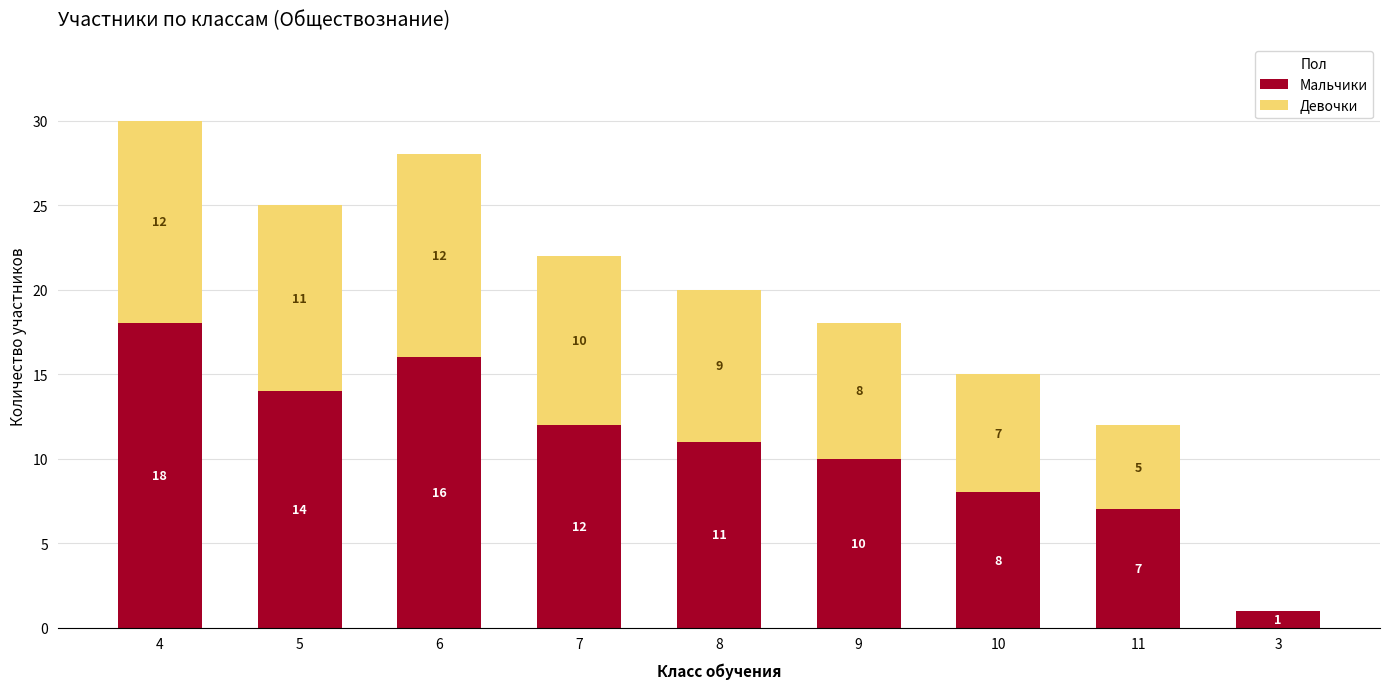

What is the sum of the Мальчики values at 3 and 9?

11